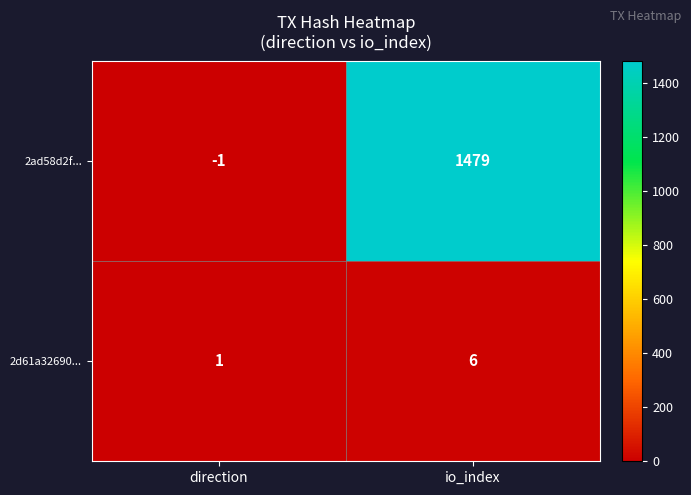

What is the difference between the maximum and minimum values in the 2d61a32690... series?

5